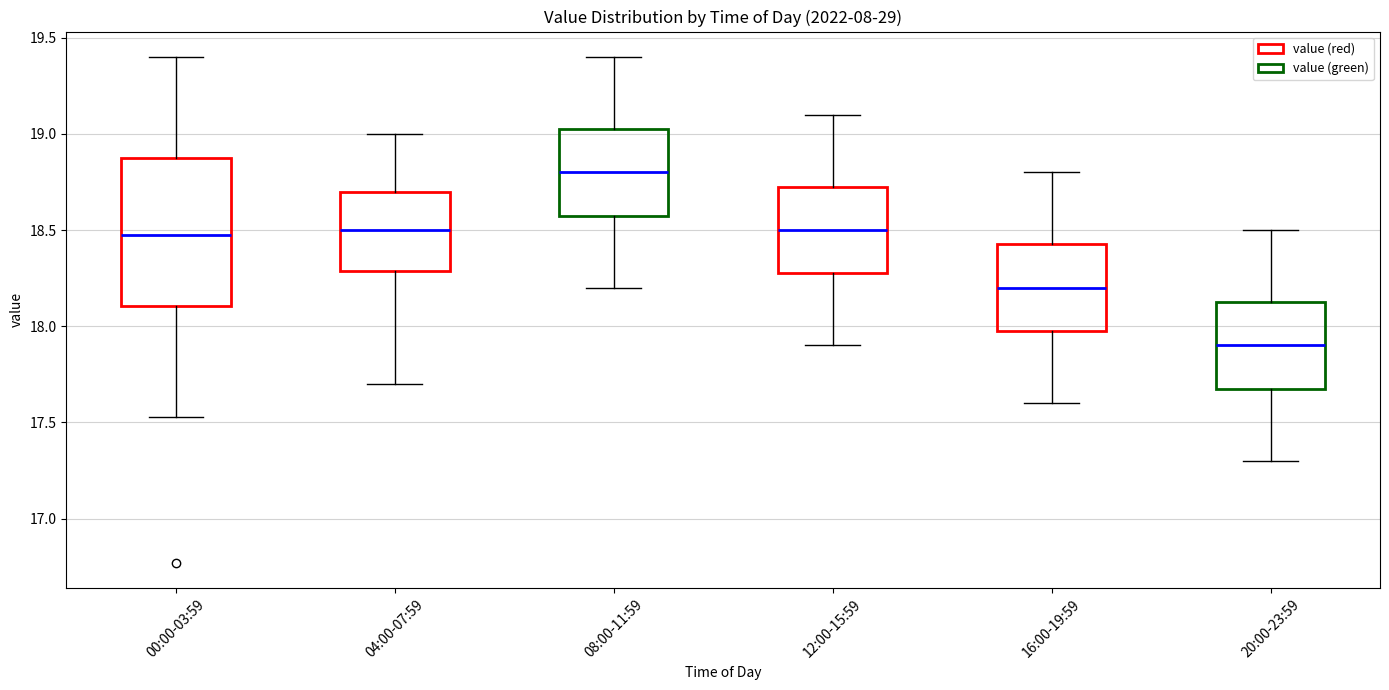

Which box is the tallest, from its lower edge to its upper edge?

00:00-03:59